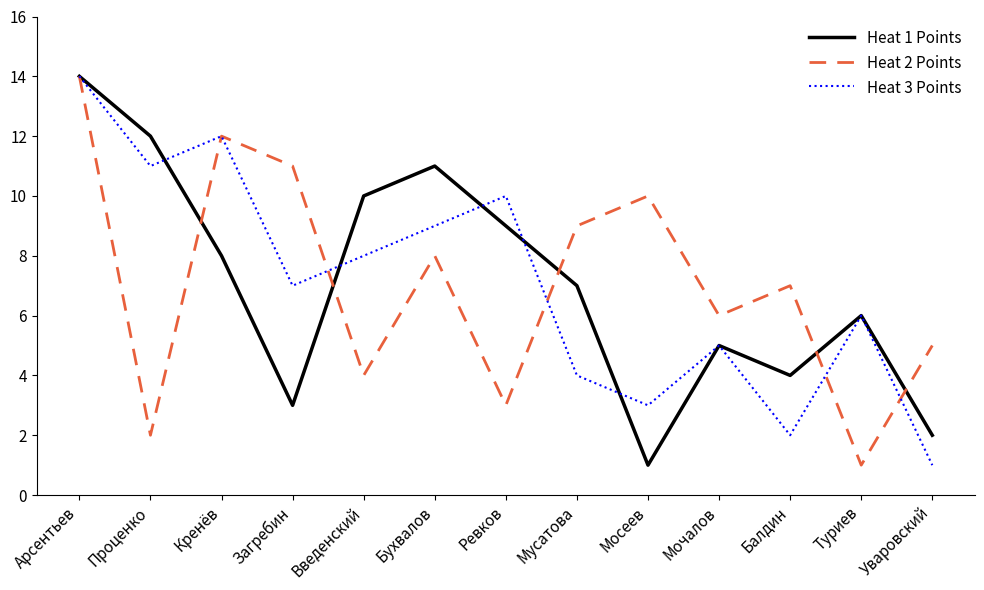

What is the total value across all series at Арсентьев?

42